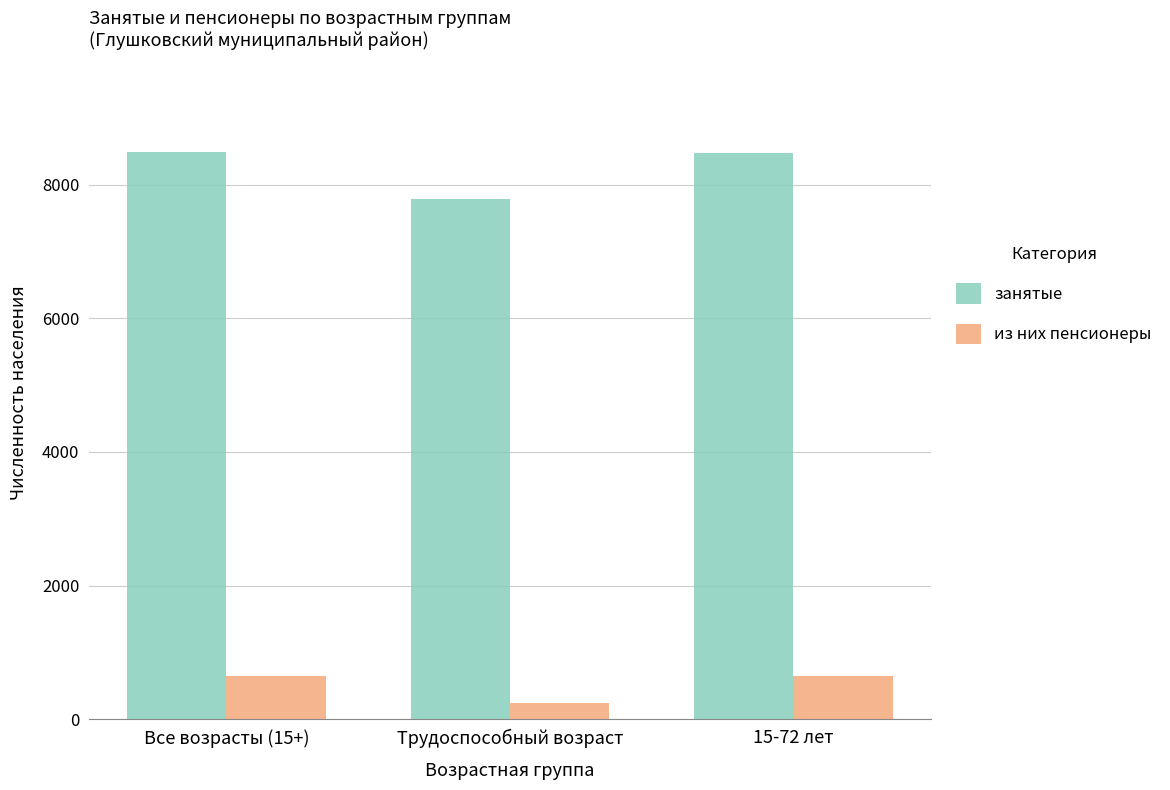

How many data points in занятые are less than 8480?

1